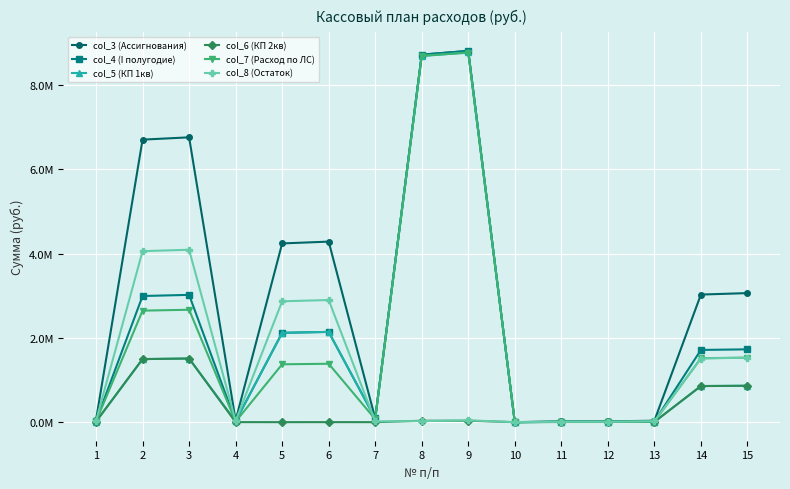

What are all the series names shown in the legend?

col_3 (Ассигнования), col_4 (I полугодие), col_5 (КП 1кв), col_6 (КП 2кв), col_7 (Расход по ЛС), col_8 (Остаток)